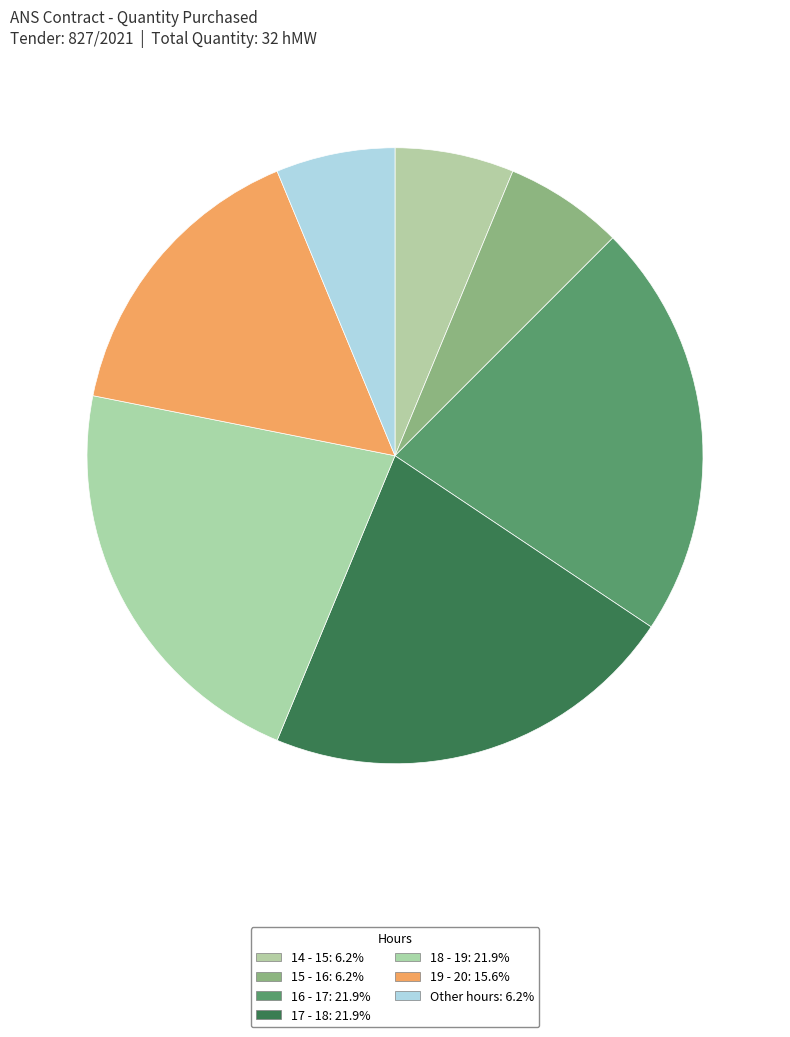

Count the number of slices in the pie.

7